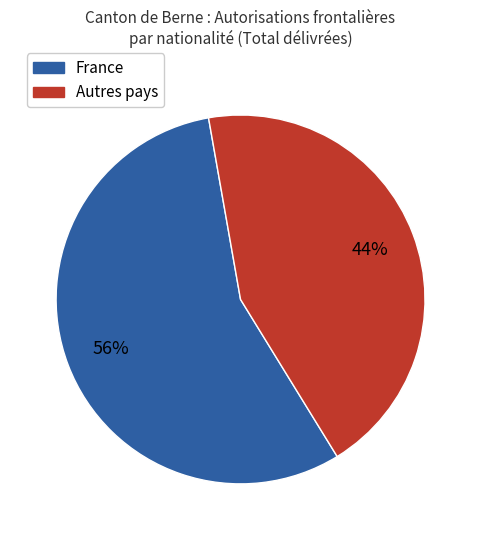

Is there a majority slice in this chart?

Yes